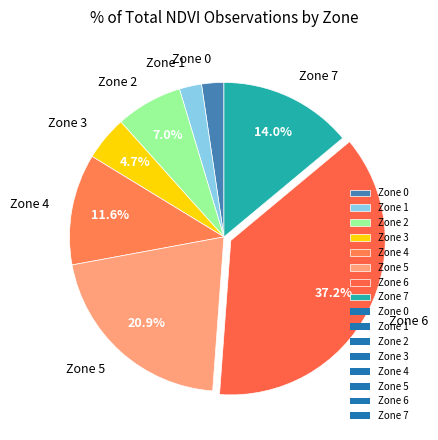

How many slices are in this pie chart?

8